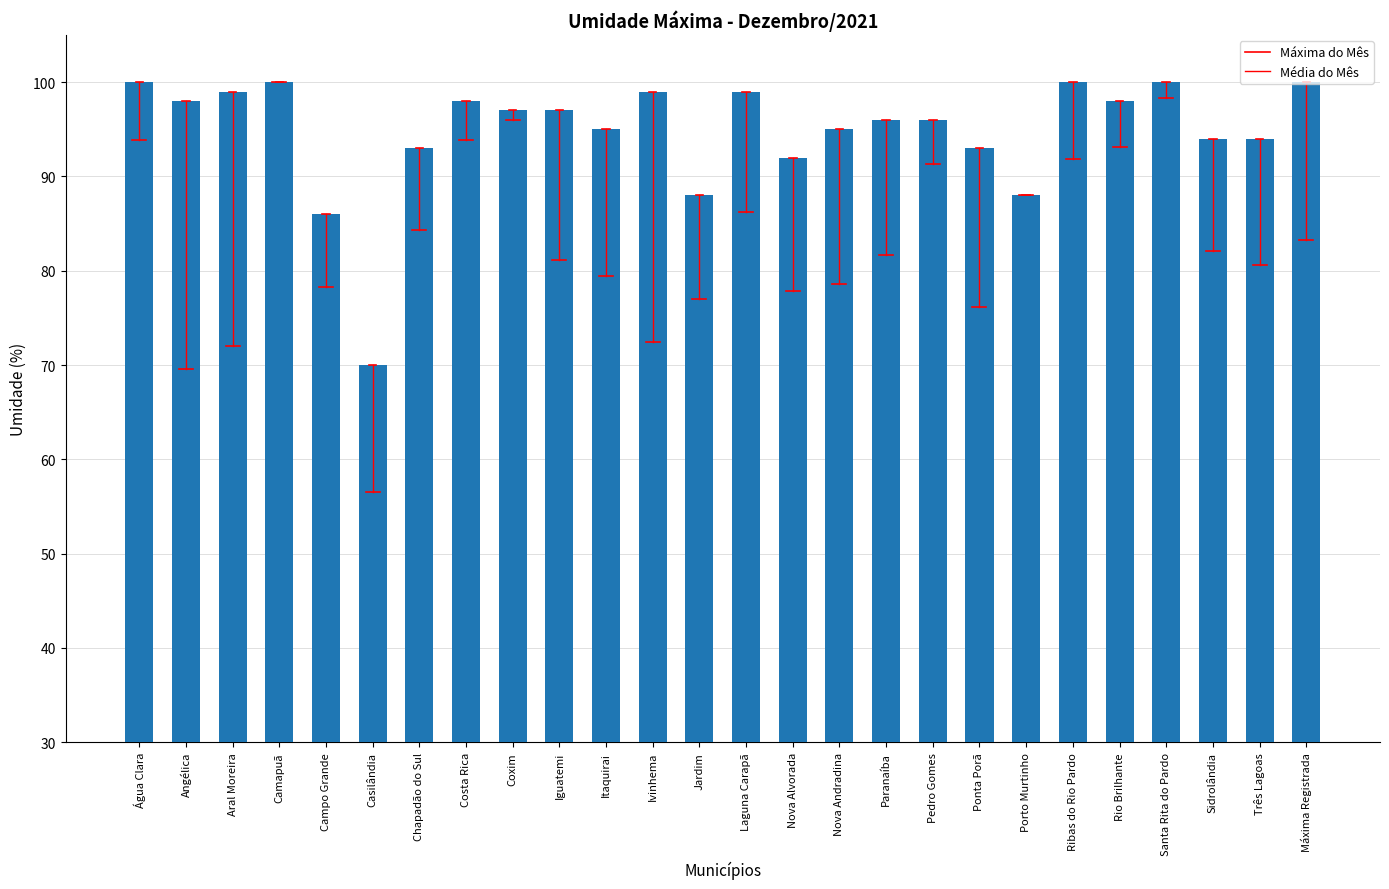

What is the value of the 2nd bar from the left?

98